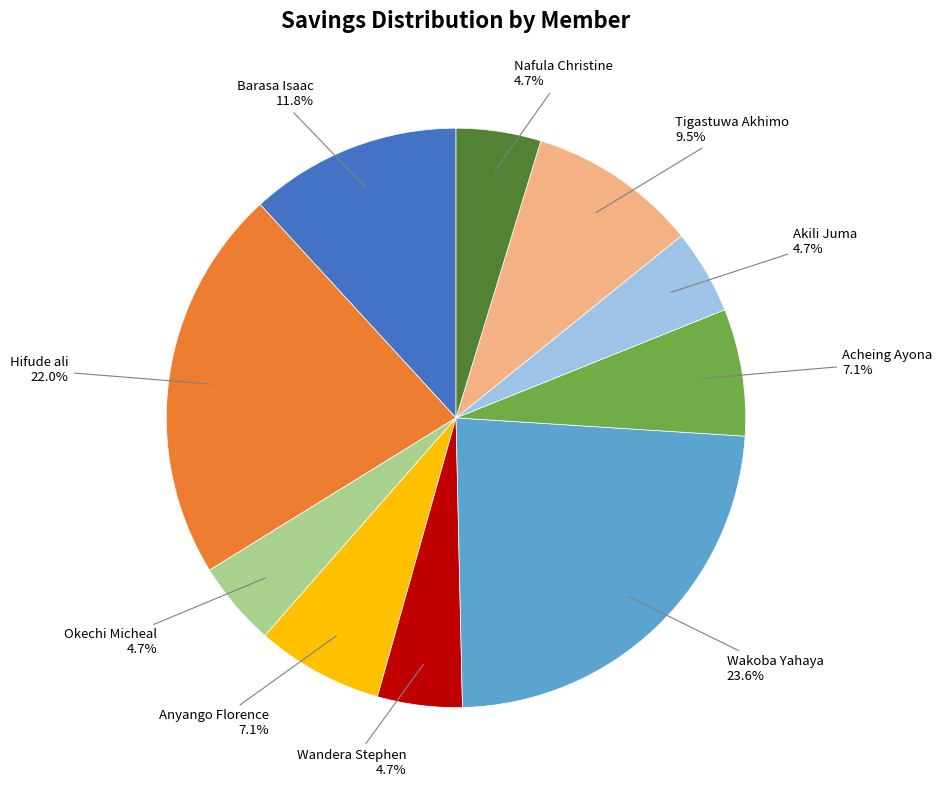

To the nearest percent, what is the combined percentage of Wakoba Yahaya and Wandera Stephen?

28%